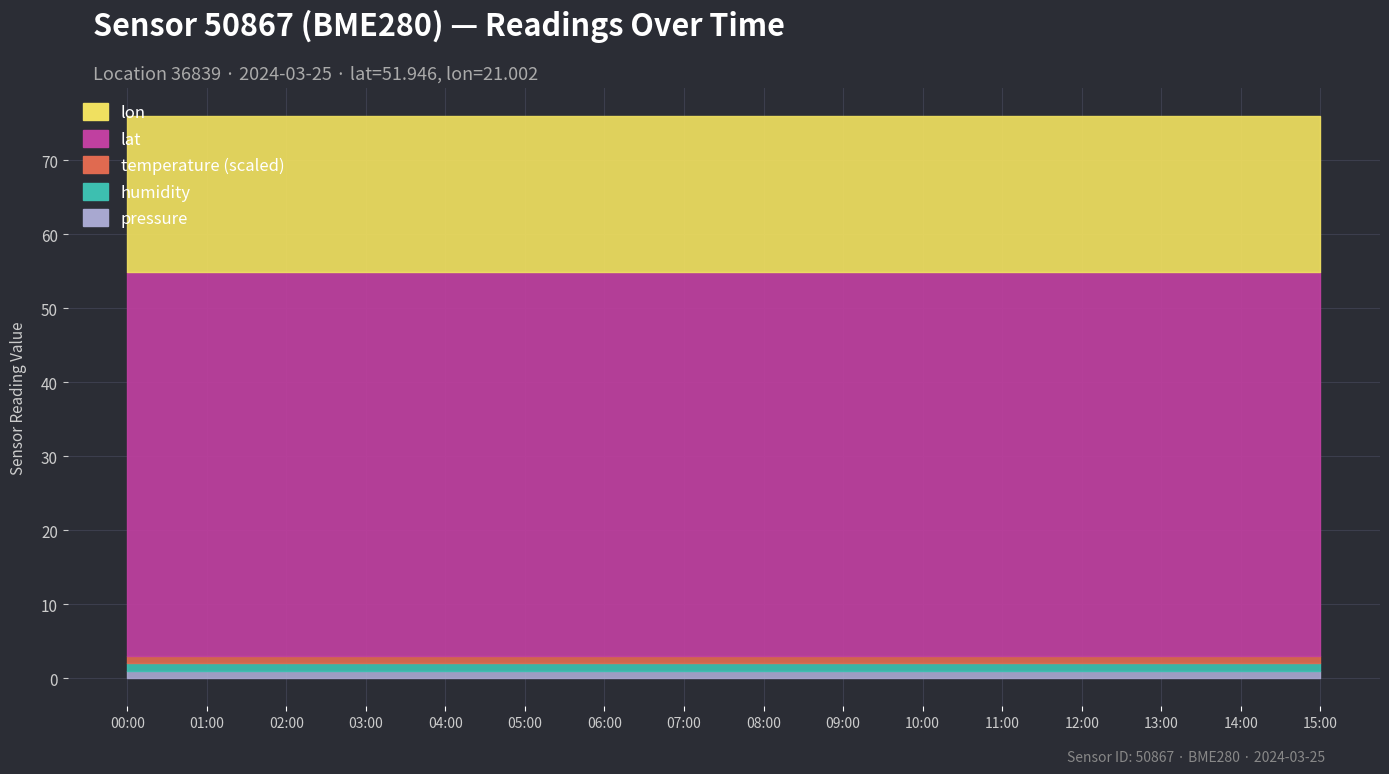

True or false: lat and humidity intersect in this chart.

False